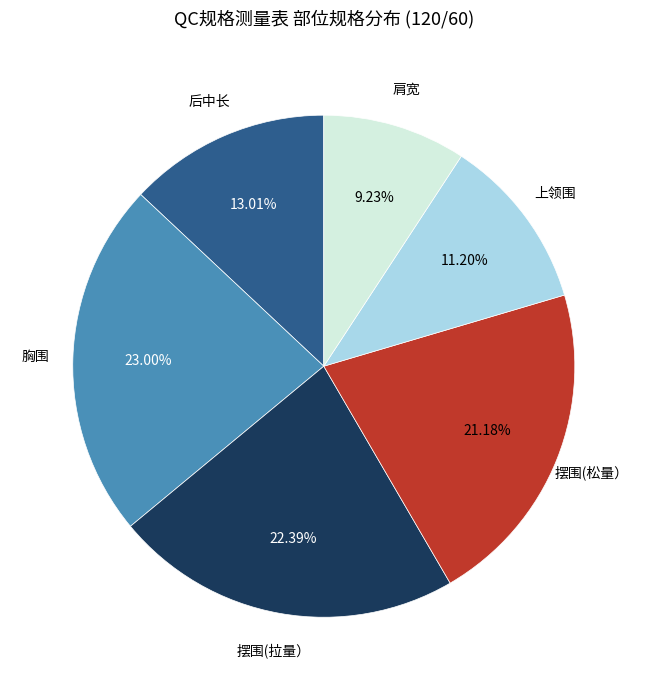

Is it true that 上领围 is 23% of the pie?

False